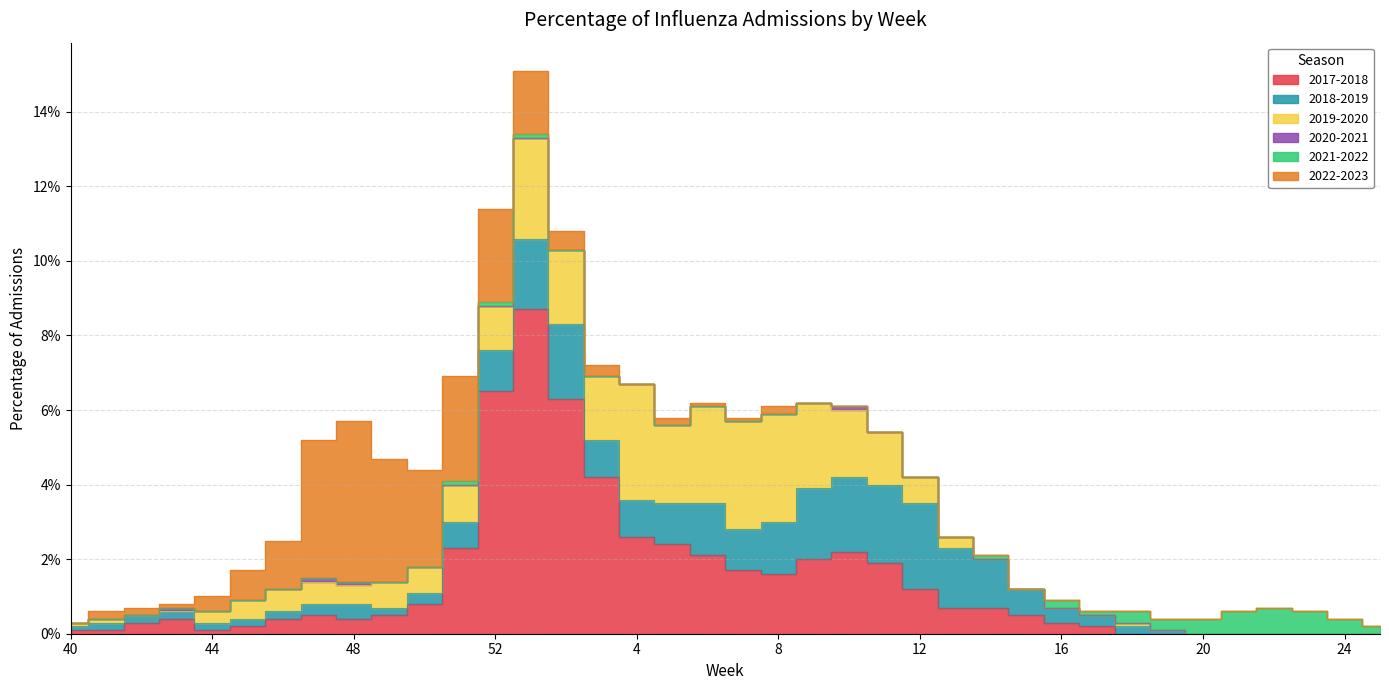

Is it true that 2017-2018 equals -0.1 at 20?

False